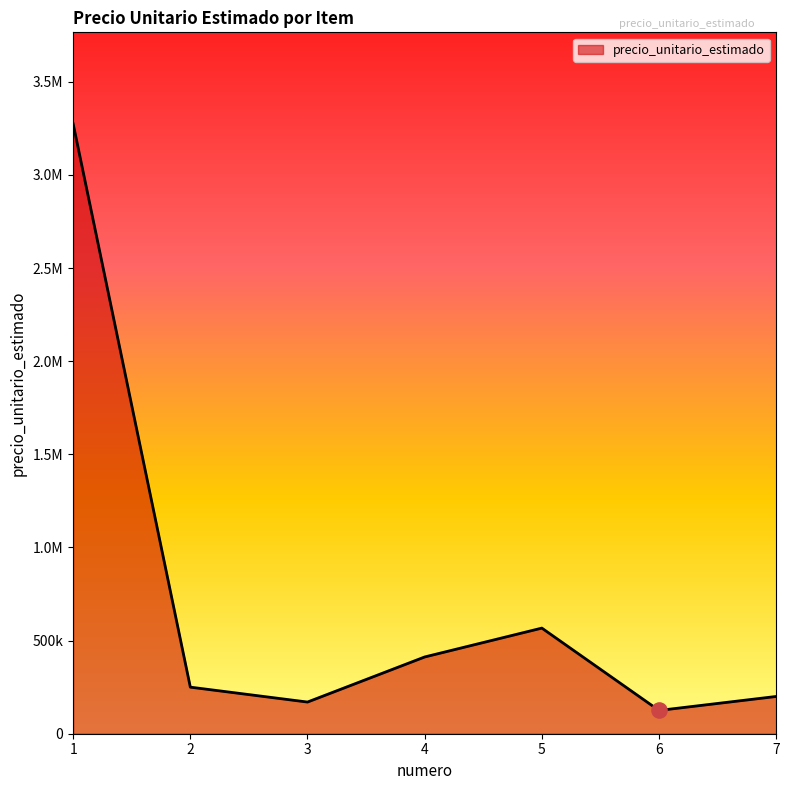

What is the ratio of the value at 5 to the value at 4?

1.4